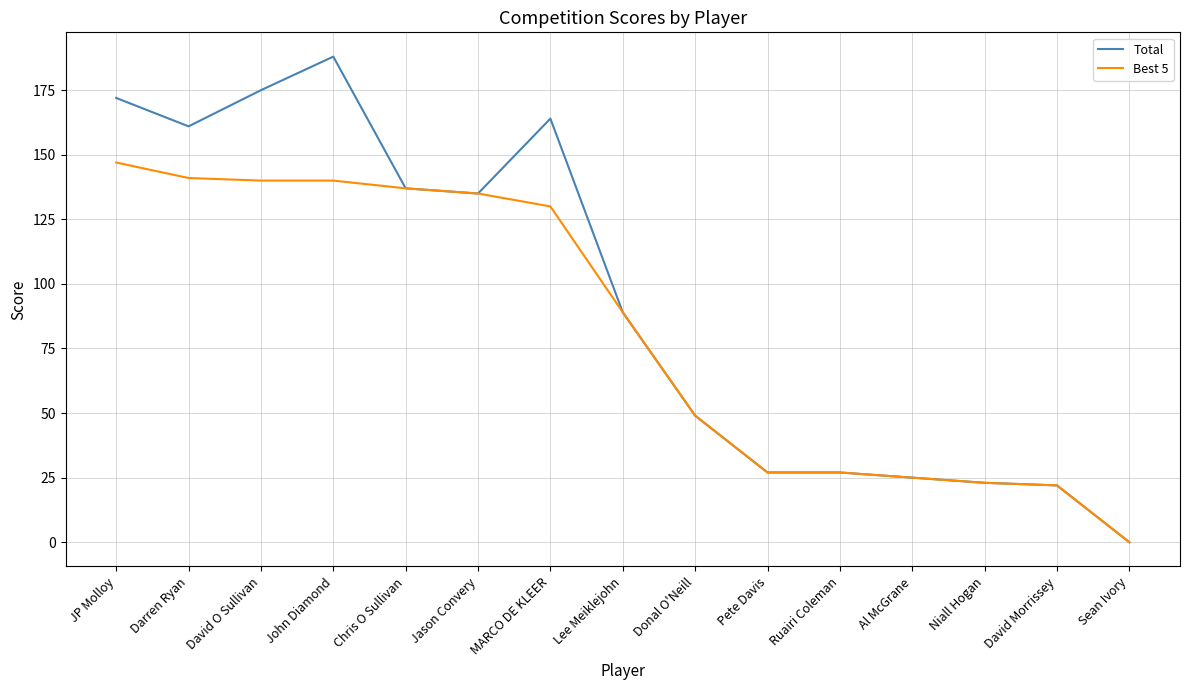

Reading left to right, transcribe all the data shown in this chart.

Total: JP Molloy=172	Darren Ryan=161	David O Sullivan=175	John Diamond=188	Chris O Sullivan=137	Jason Convery=135	MARCO DE KLEER=164	Lee Meiklejohn=89	Donal O'Neill=49	Pete Davis=27	Ruairi Coleman=27	Al McGrane=25	Niall Hogan=23	David Morrissey=22	Sean Ivory=0
Best 5: JP Molloy=147	Darren Ryan=141	David O Sullivan=140	John Diamond=140	Chris O Sullivan=137	Jason Convery=135	MARCO DE KLEER=130	Lee Meiklejohn=89	Donal O'Neill=49	Pete Davis=27	Ruairi Coleman=27	Al McGrane=25	Niall Hogan=23	David Morrissey=22	Sean Ivory=0